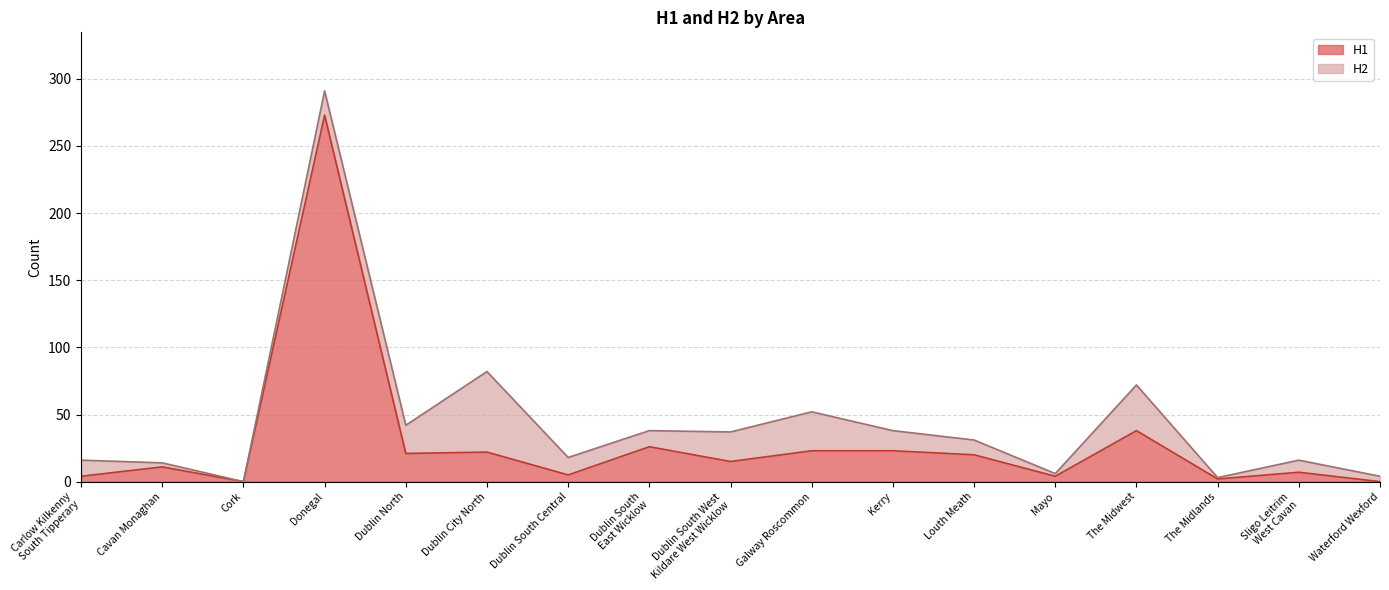

Rank the categories by value from highest to lowest.

Donegal, The Midwest, Dublin South
East Wicklow, Galway Roscommon, Kerry, Dublin City North, Dublin North, Louth Meath, Dublin South West
Kildare West Wicklow, Cavan Monaghan, Sligo Leitrim
West Cavan, Dublin South Central, Carlow Kilkenny
South Tipperary, Mayo, The Midlands, Cork, Waterford Wexford